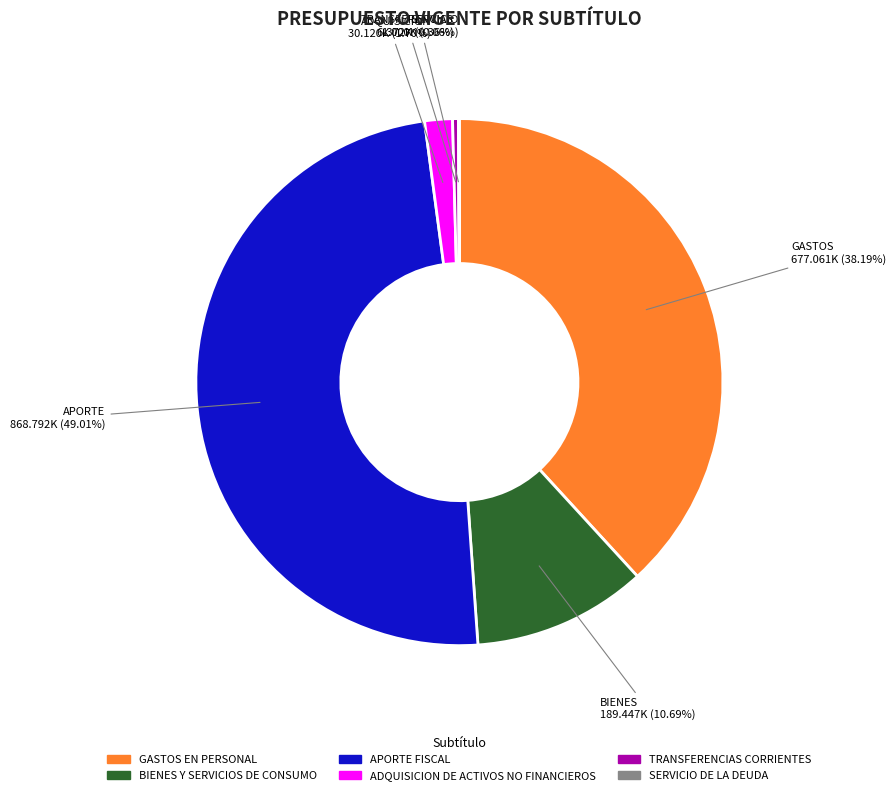

To the nearest percent, what portion does BIENES Y SERVICIOS DE CONSUMO represent?

11%